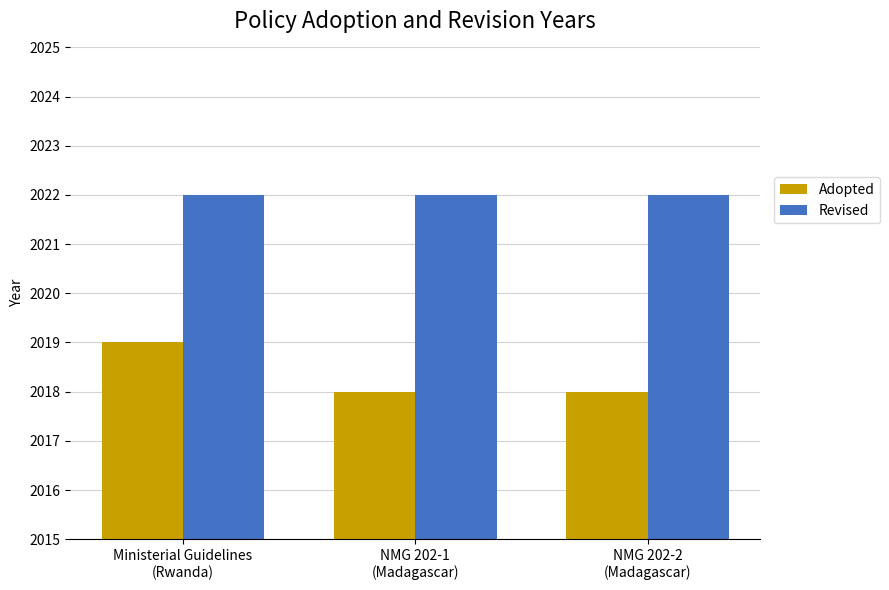

What is the value of the Adopted bar at the 3rd from the left?

2018